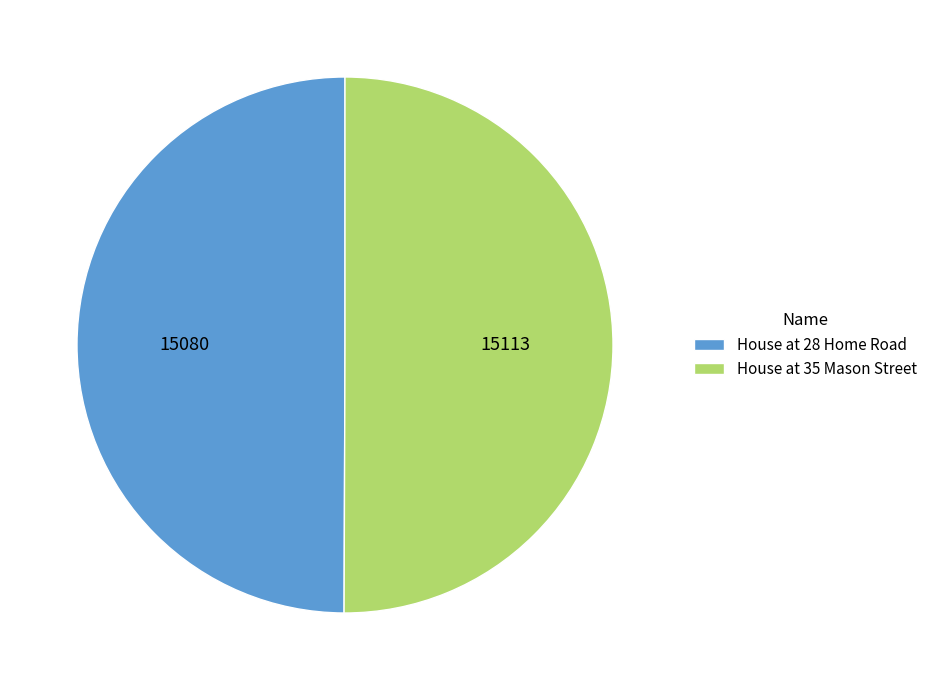

The House at 35 Mason Street slice represents 50% of the pie. True or false?

True